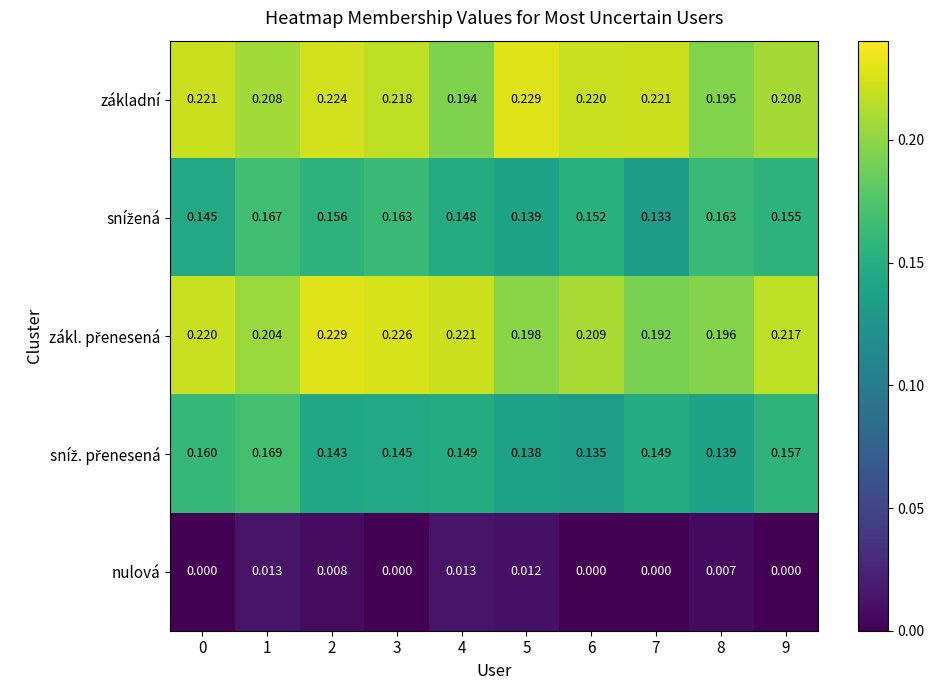

Is the value of nulová at 8 greater than the value of základní at 0?

No